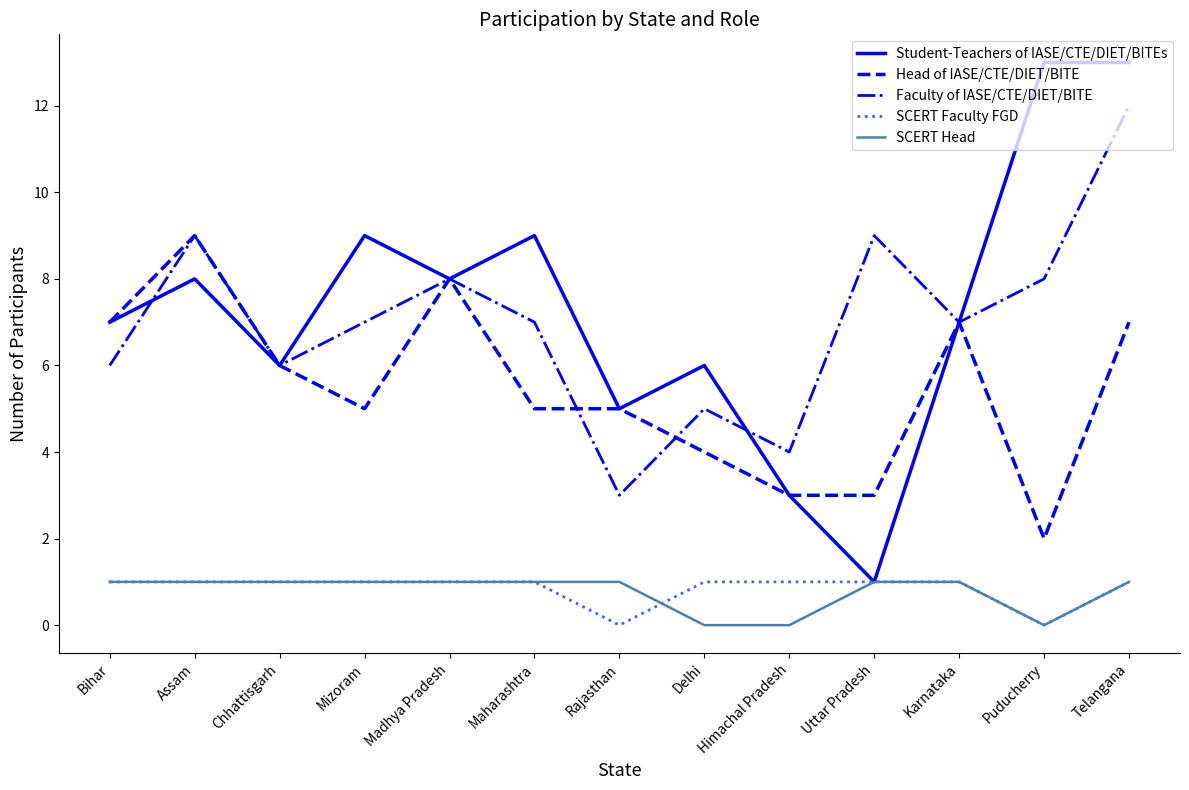

At how many categories does at least one series exceed 1?

13